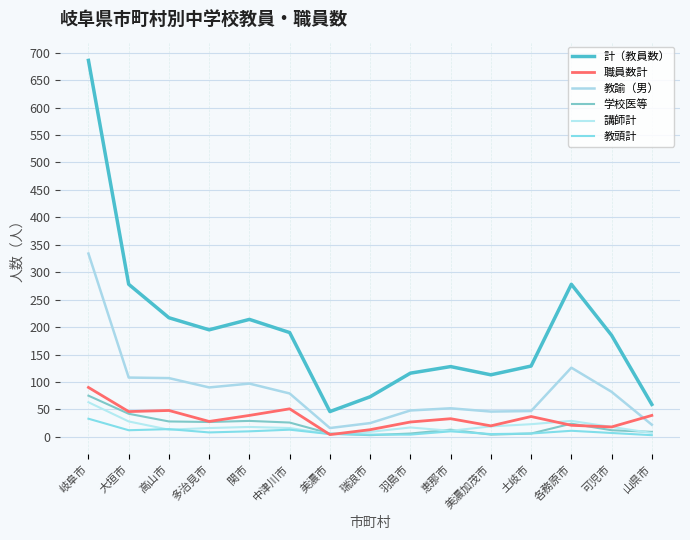

What is the difference between the 学校医等 values at 岐阜市 and 土岐市?

69